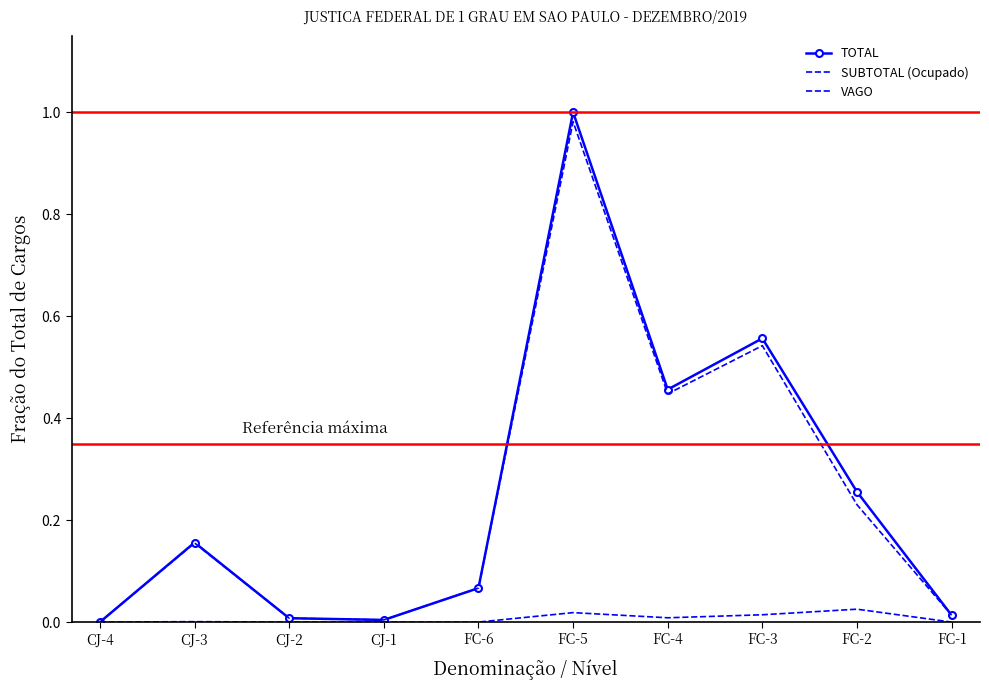

What are all the series names shown in the legend?

TOTAL, SUBTOTAL (Ocupado), VAGO